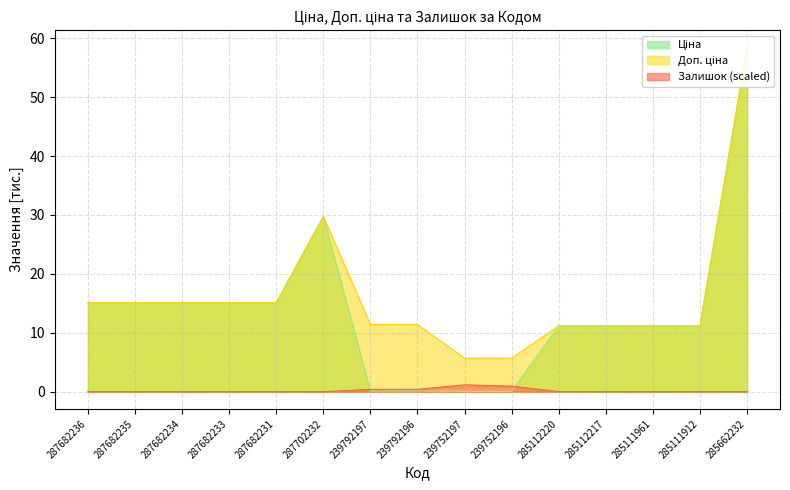

What is the maximum value shown in the chart?

58.4